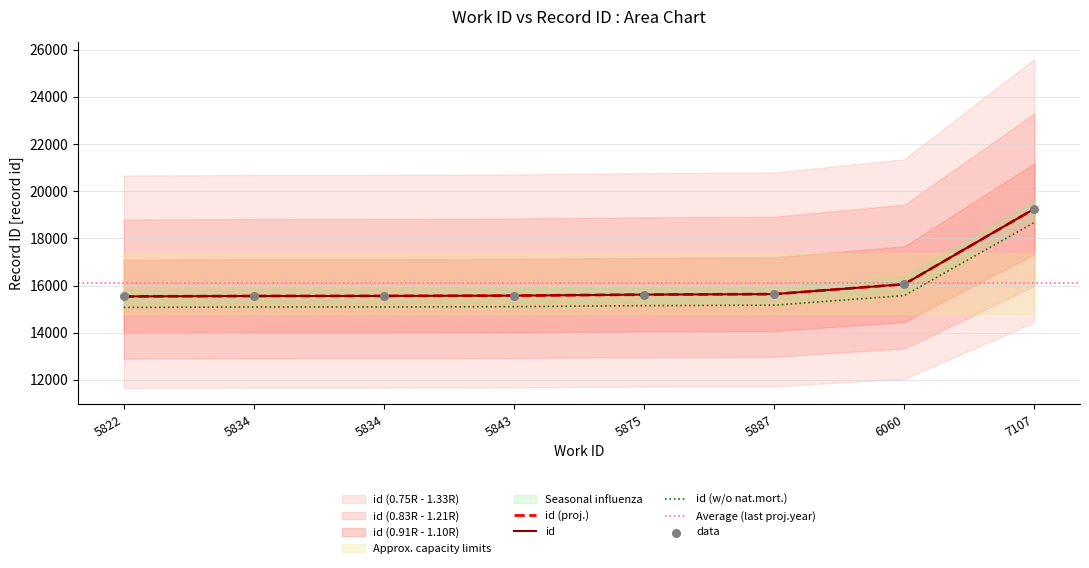

Which has a higher value, 6060 or 5834?

6060